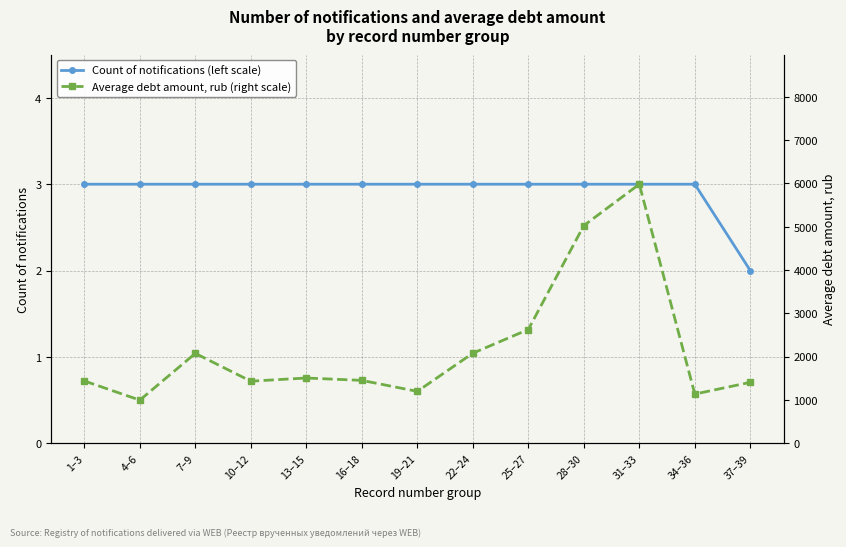

What is the difference between the Average debt amount, rub (right scale) values at 25–27 and 10–12?

1193.8